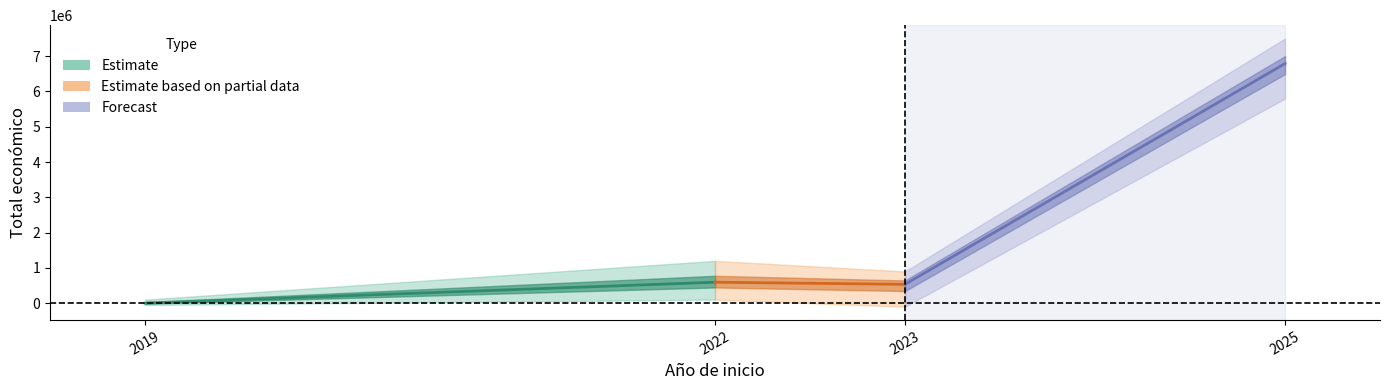

Which series has the widest spread of values?

Forecast